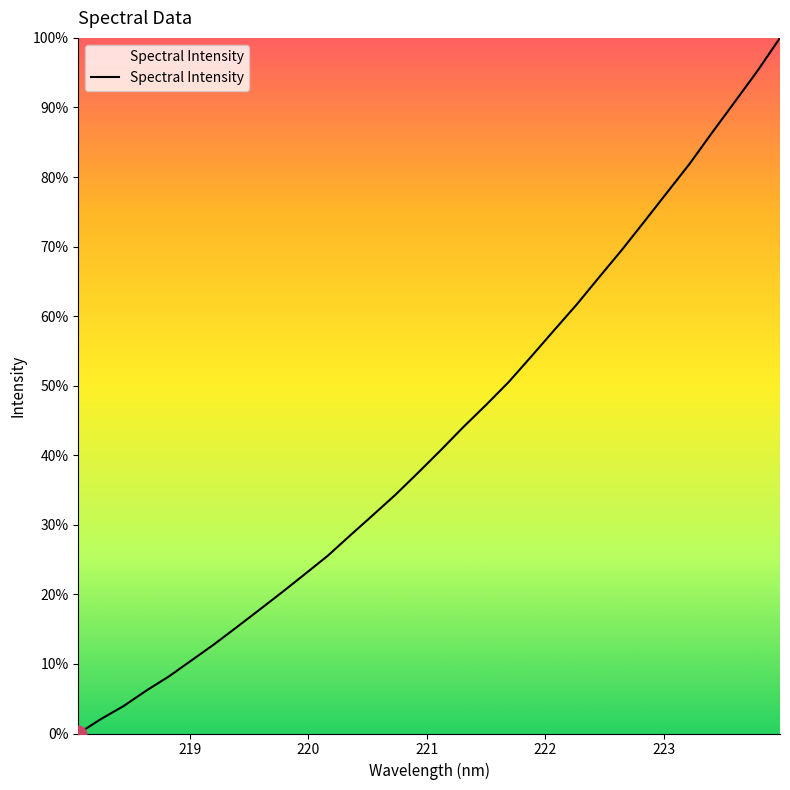

Reading left to right, extract all data points from this chart.

2224.6	2274.6	2319.8	2373.2	2422.5	2478.2	2534.0	2593.5	2653.7	2714.5	2776.8	2839.8	2910.9	2981.0	3051.9	3128.2	3206.2	3286.5	3362.9	3442.2	3530.8	3621.0	3710.3	3805.6	3899.8	3998.7	4098.8	4198.6	4307.3	4413.5	4520.5	4635.2